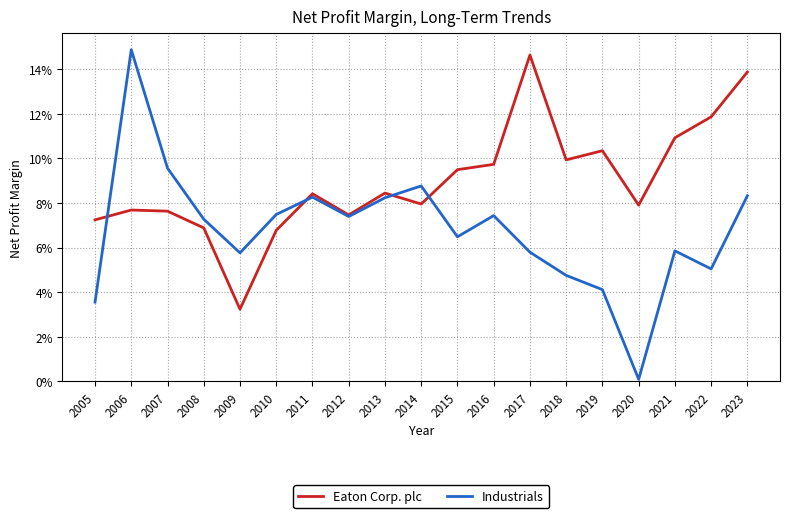

Where do Industrials and Eaton Corp. plc first cross each other?

2005 and 2006